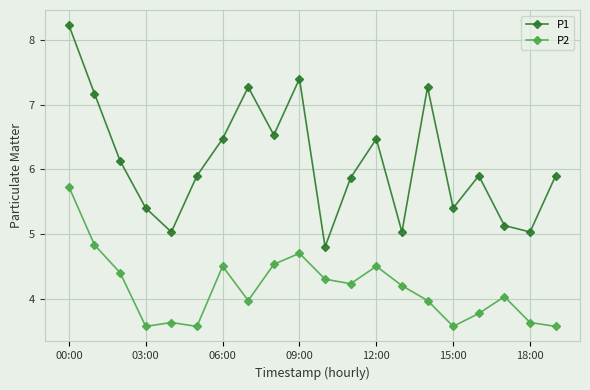

What is the difference between the maximum and minimum values in the P2 series?

2.2